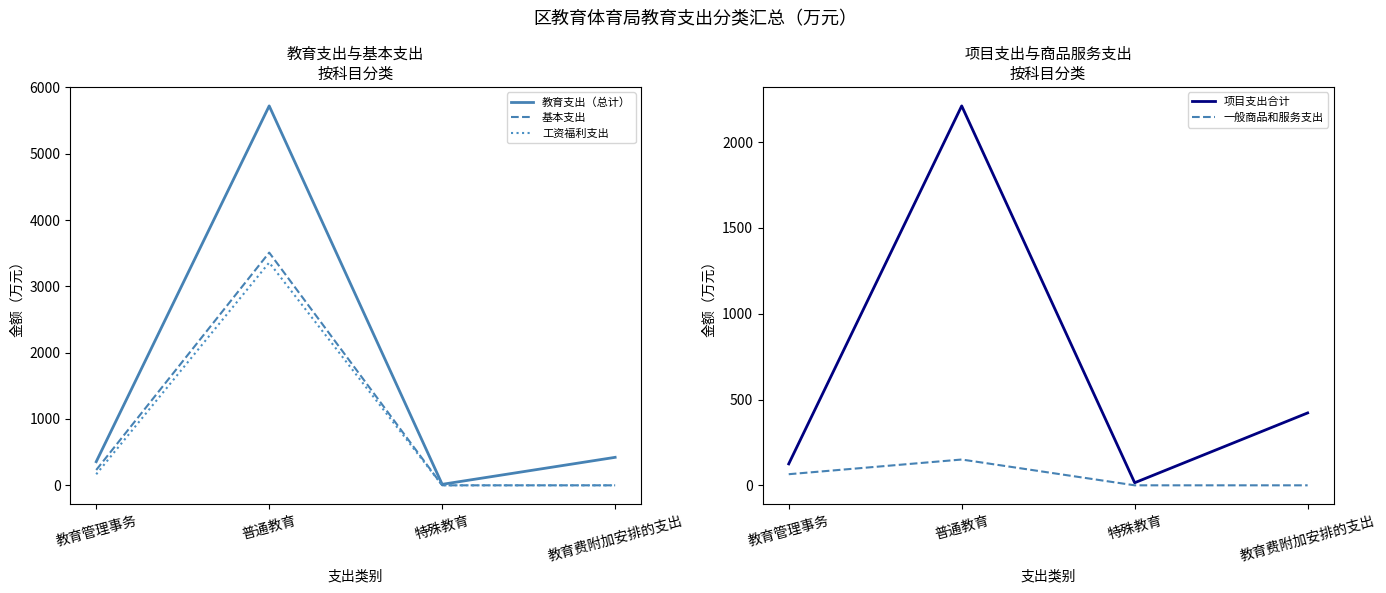

List the labels in order of 基本支出 value, largest first.

普通教育, 教育管理事务, 特殊教育, 教育费附加安排的支出